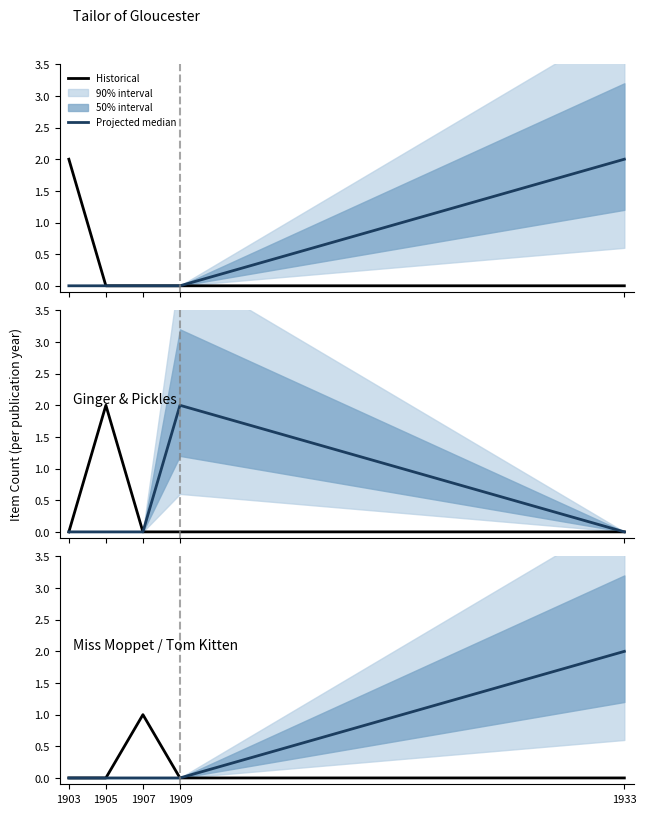

True or false: Historical and Projected median intersect in this chart.

False